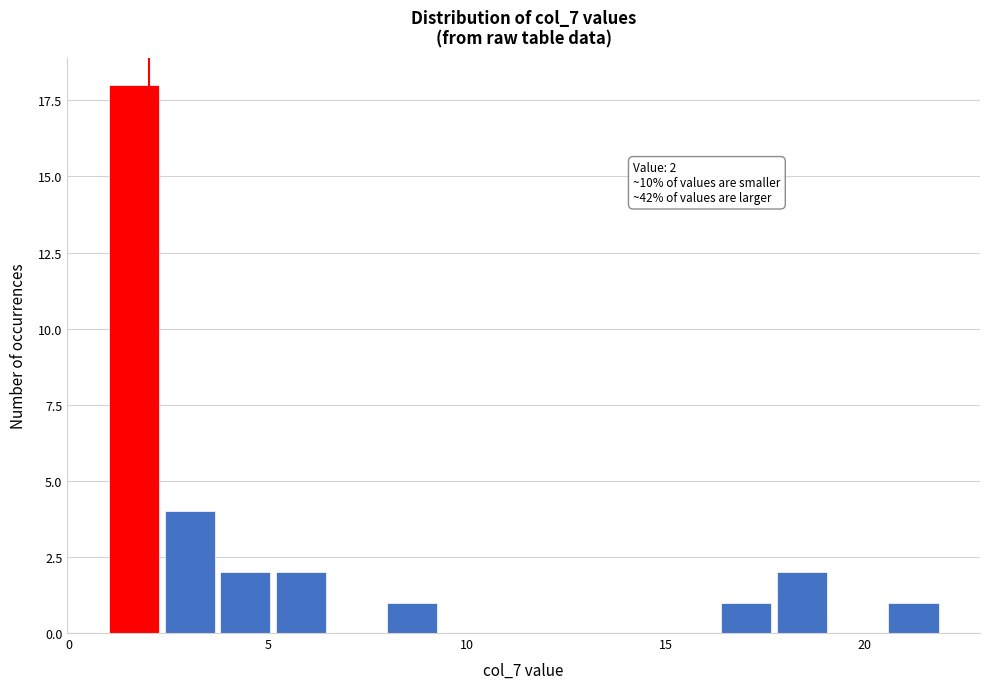

Around what value on the x-axis is the tallest bar? Give the approximate position of its centre, as read against the axis.

1.5